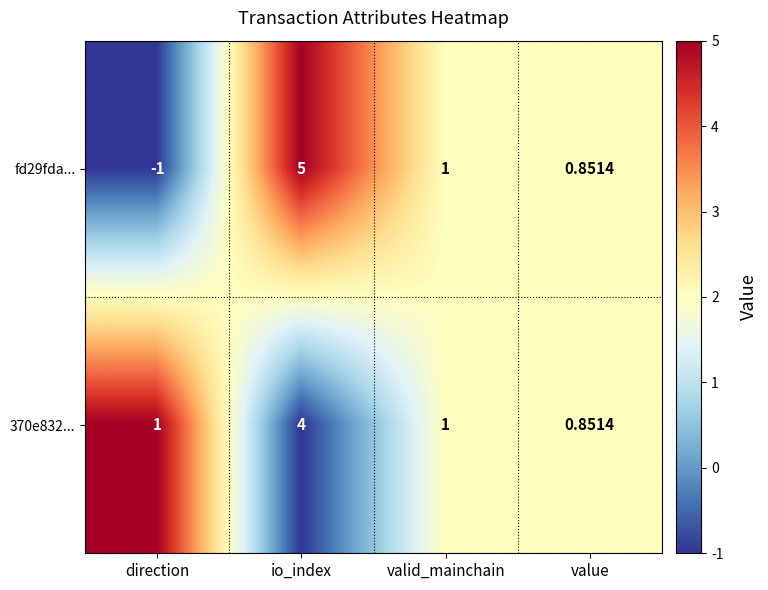

Which category has the highest value in the 370e832... series?

io_index